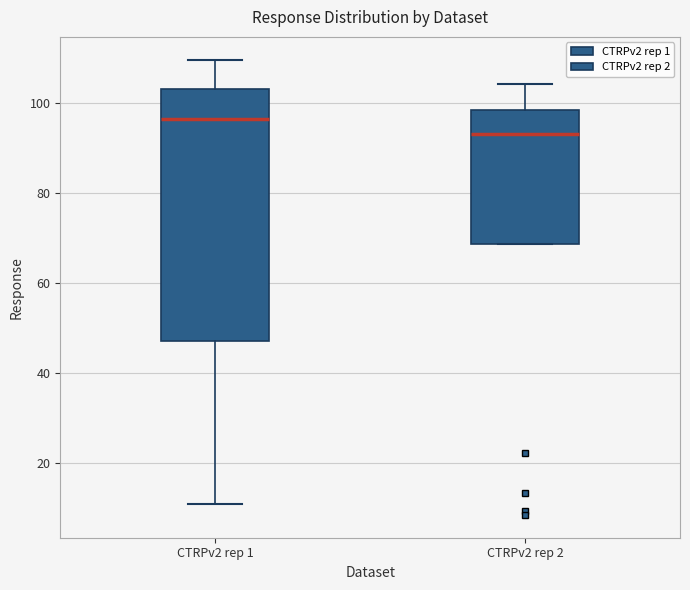

Reading left to right, read every box against the y-axis: the position of its median line, the range the box covers, and the ends of its whiskers. The values are not printed on the chart, so give them approximately, as read against the axis.

CTRPv2 rep 1: median 96, box 48 to 104, whiskers 12 to 110
CTRPv2 rep 2: median 94, box 68 to 98, whiskers 68 to 104